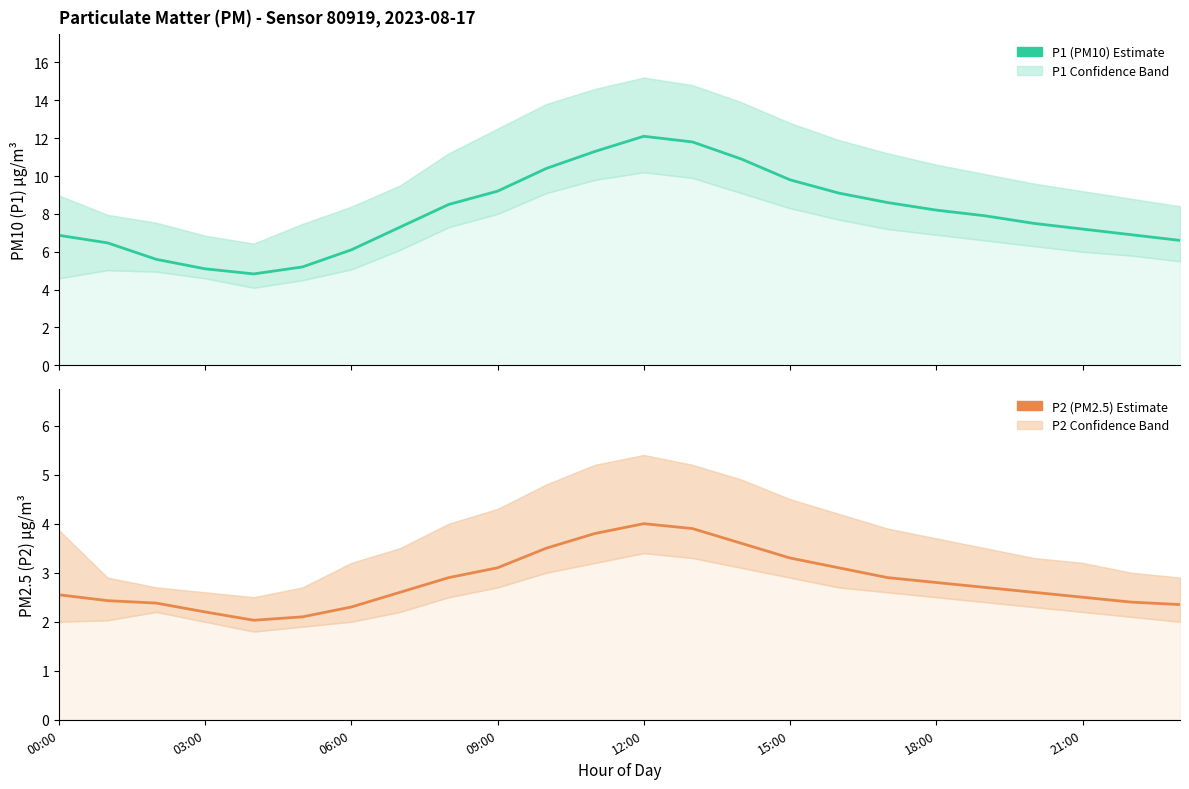

Is it true that P1 (PM10) equals 11.4 at 00:00?

False